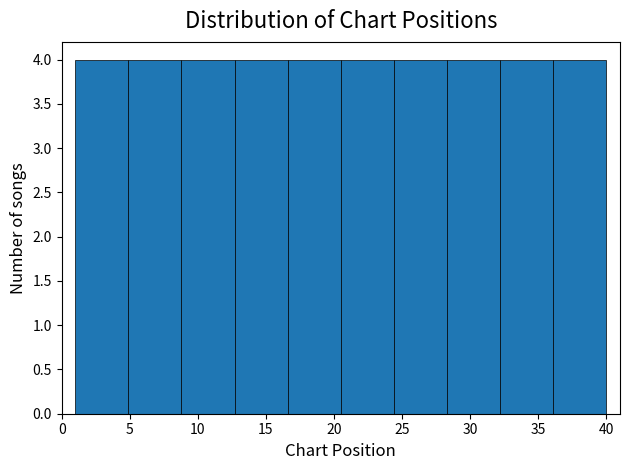

Reading left to right, list every bar in this chart as the range it spans on the x-axis followed by its height. Neither the bar edges nor the heights are printed on the chart, so give them approximately, as read against the axes.

1.0 to 4.9: 4
4.9 to 8.8: 4
8.8 to 12.7: 4
12.7 to 16.6: 4
16.6 to 20.5: 4
20.5 to 24.4: 4
24.4 to 28.3: 4
28.3 to 32.2: 4
32.2 to 36.1: 4
36.1 to 40.0: 4